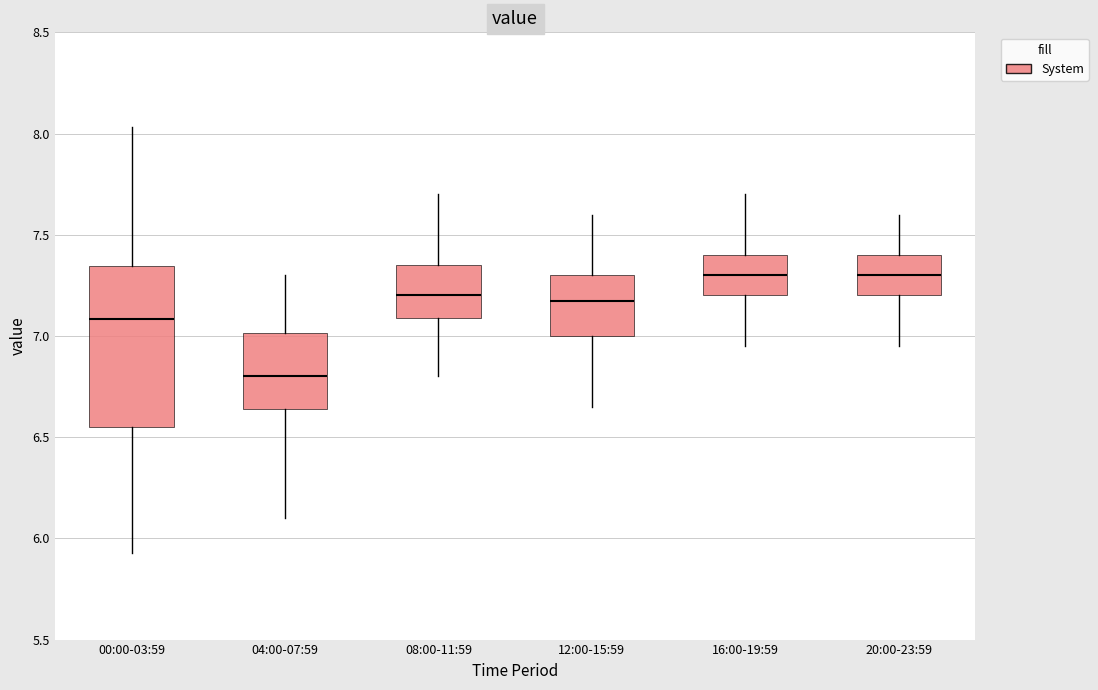

Comparing the boxes themselves (not the whiskers), which one is the tallest?

00:00-03:59